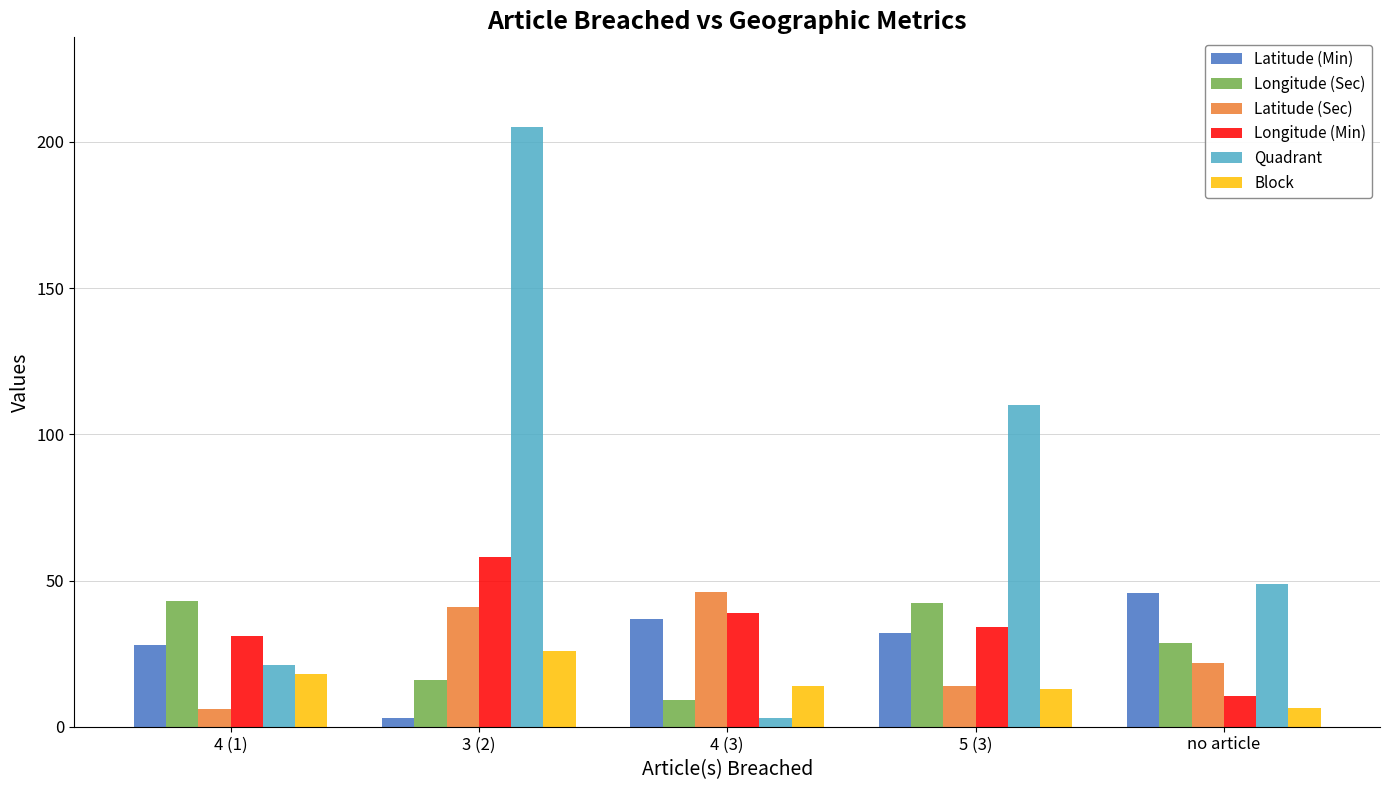

What is the average value of the Longitude (Sec) series?

27.8